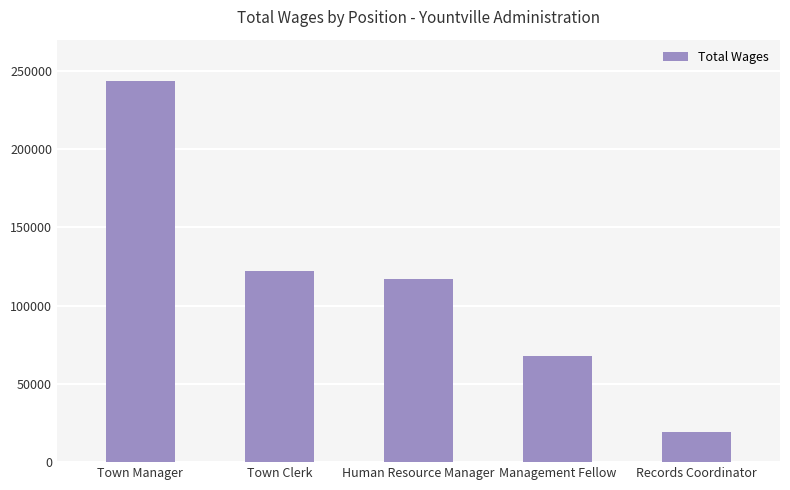

What is the difference between the values at Town Manager and Town Clerk?

121595